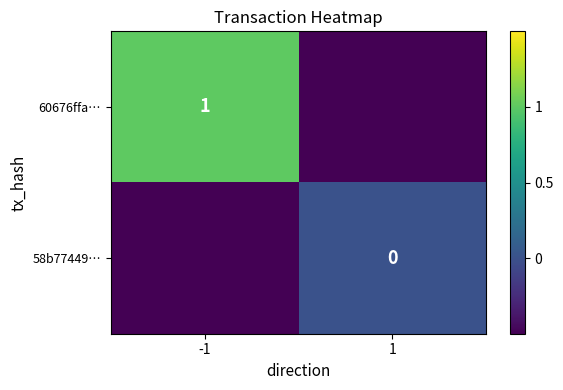

Is the value of 60676ffa… at -1 greater than the value of 58b77449… at 1?

Yes